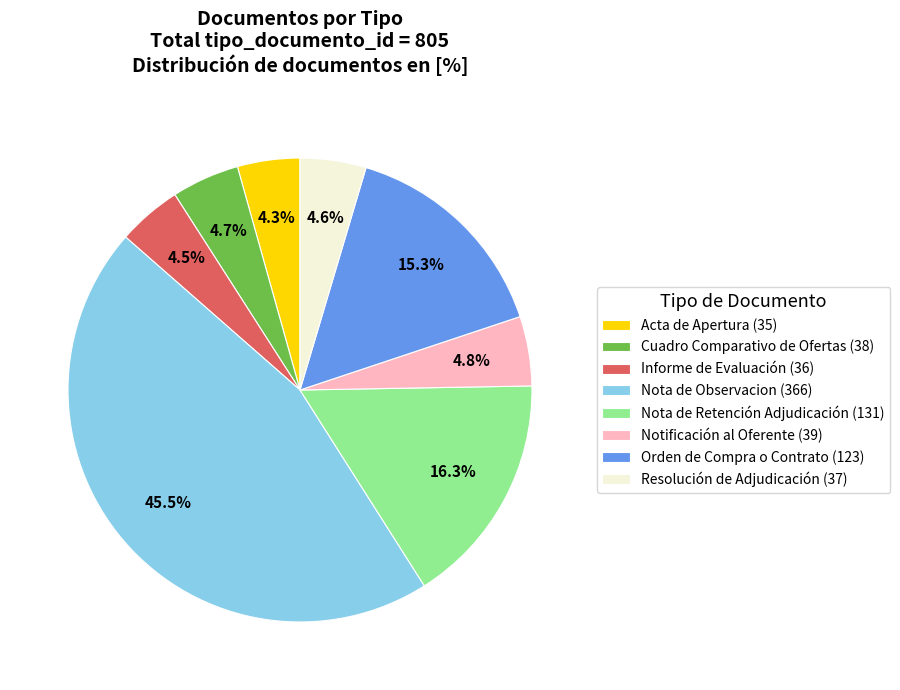

The Orden de Compra o Contrato (123) slice represents 15% of the pie. True or false?

True